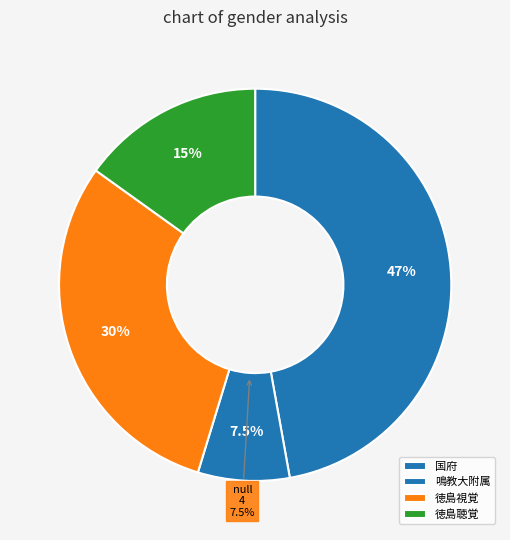

Is the sum of 徳島聴覚 and 徳島視覚 greater than half?

No